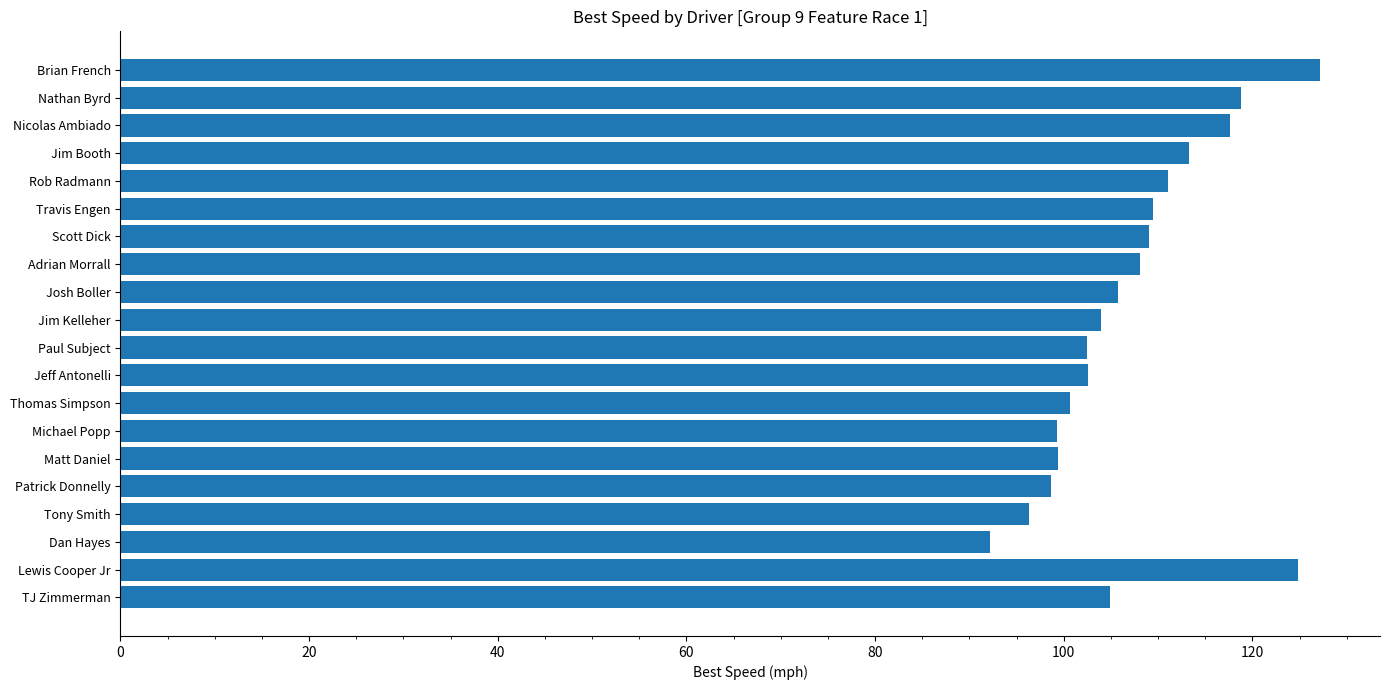

What value does the data have at Patrick Donnelly?

98.6